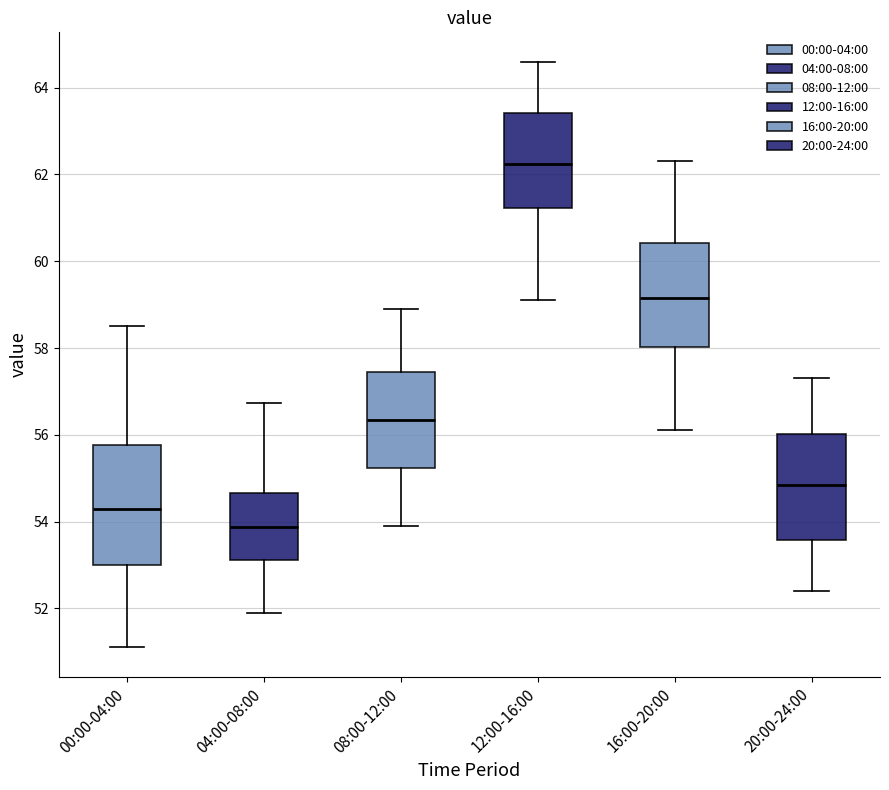

Where is the upper edge of the box for 00:00-04:00 on the y-axis? The values are not printed on the chart, so give them approximately, as read against the axis.

55.8